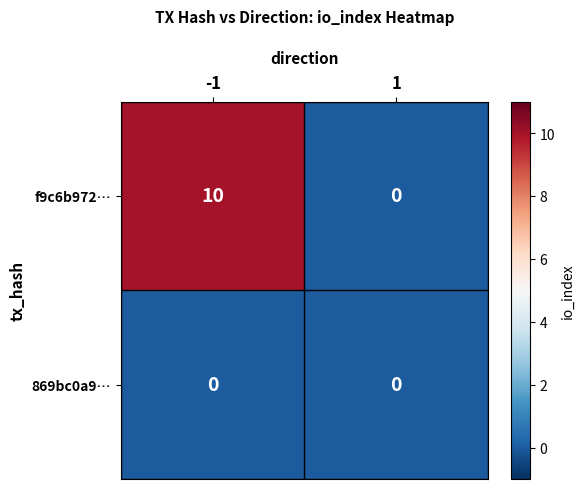

What is the highest value of the f9c6b972… series?

10